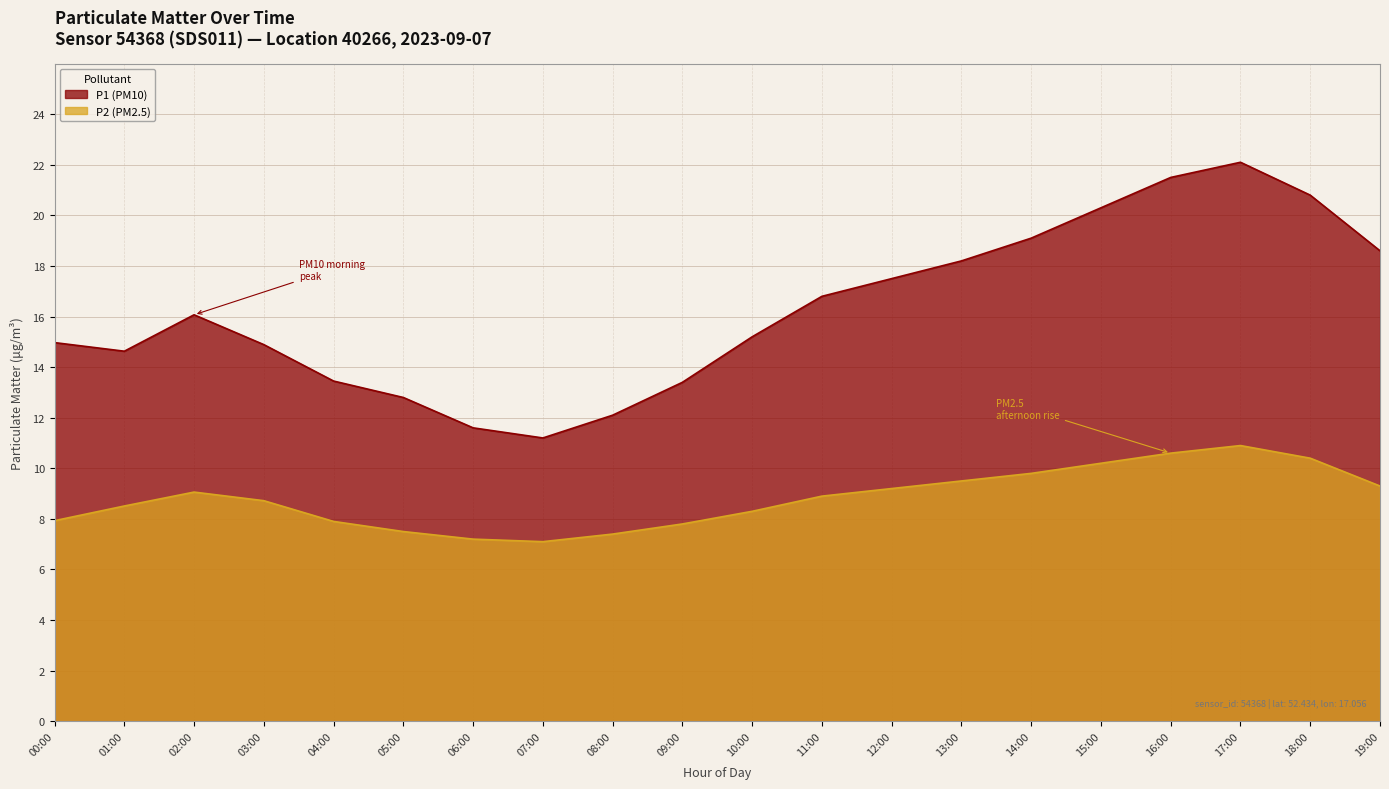

Where is P1 nearest to the value 16?

02:00